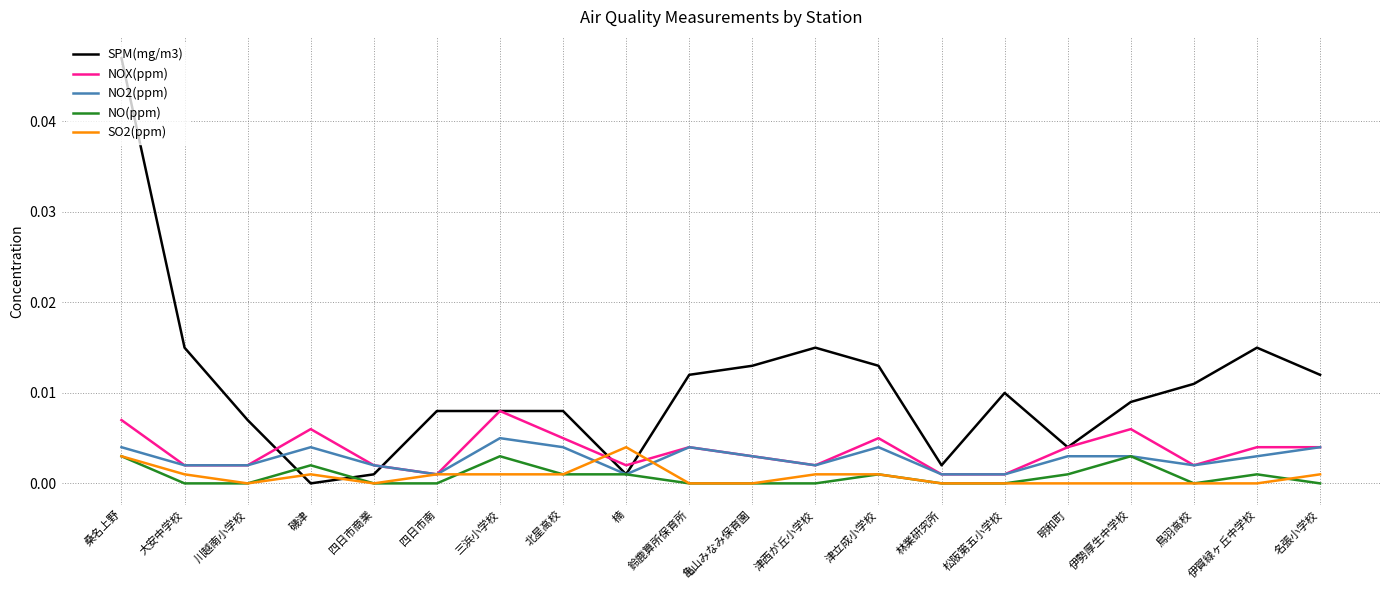

Where is the first local maximum for NO(ppm)?

磯津